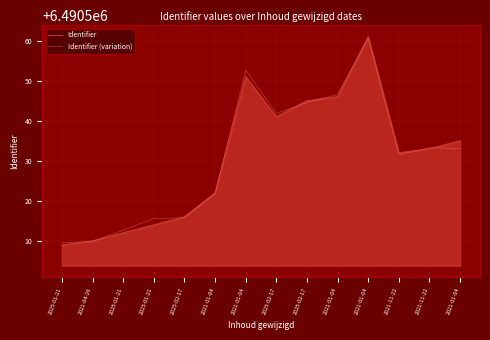

Does the chart have visible grid lines?

Yes